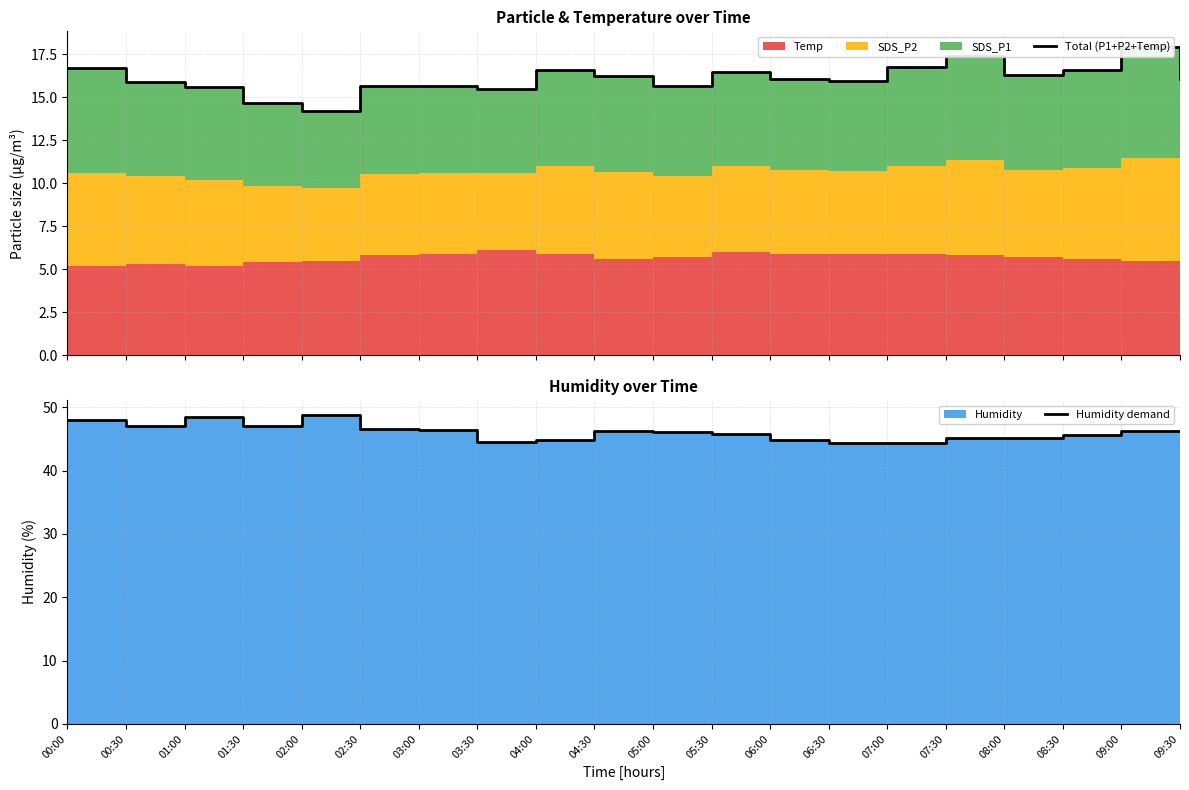

Reading left to right, what are all the values shown in this chart?

Total (P1+P2+Temp): 00:00=16.7	00:30=15.9	01:00=15.6	01:30=14.7	02:00=14.2	02:30=15.7	03:00=15.7	03:30=15.5	04:00=16.6	04:30=16.2	05:00=15.7	05:30=16.5	06:00=16.1	06:30=16.0	07:00=16.8	07:30=17.4	08:00=16.3	08:30=16.6	09:00=17.9	09:30=16.0
Humidity demand: 00:00=48.0	00:30=47.1	01:00=48.5	01:30=47.1	02:00=48.7	02:30=46.5	03:00=46.4	03:30=44.5	04:00=44.9	04:30=46.2	05:00=46.1	05:30=45.8	06:00=44.8	06:30=44.4	07:00=44.3	07:30=45.1	08:00=45.2	08:30=45.6	09:00=46.2	09:30=46.2